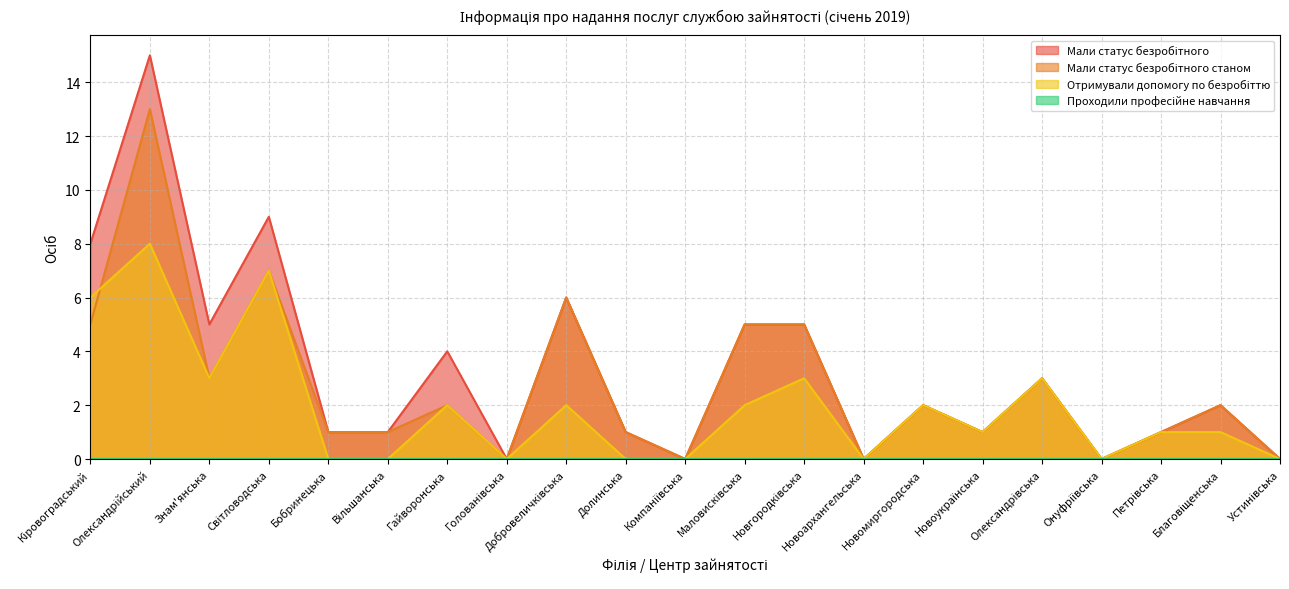

What is the difference between the maximum and minimum values in the Мали статус безробітного станом series?

13